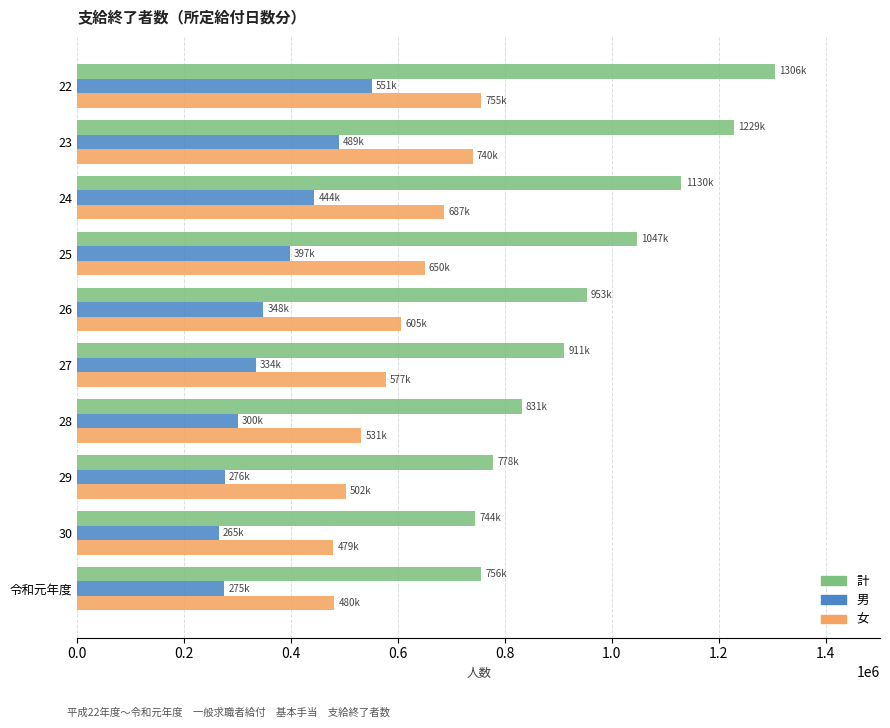

What is the greatest value displayed?

1305845